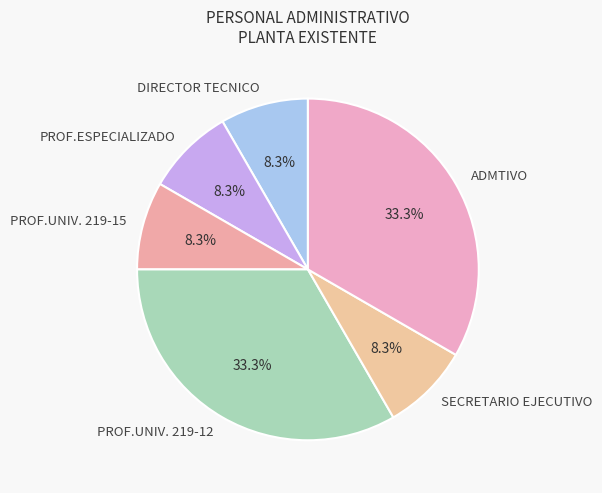

Is there any slice that represents more than half of the pie?

No